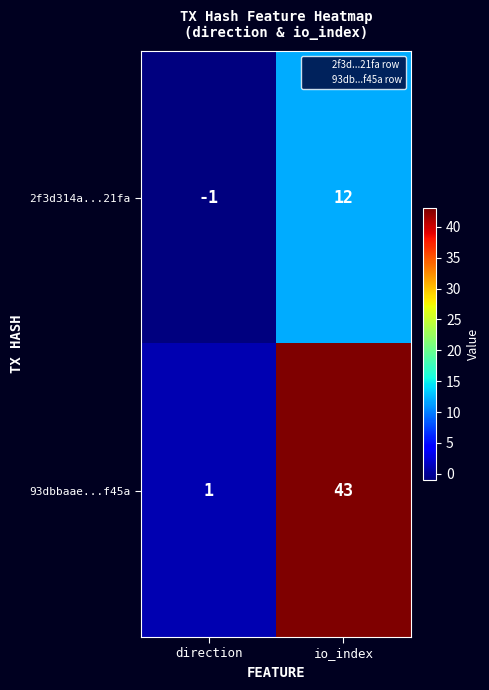

Is it true that 2f3d314a...21fa equals 0 at direction?

False